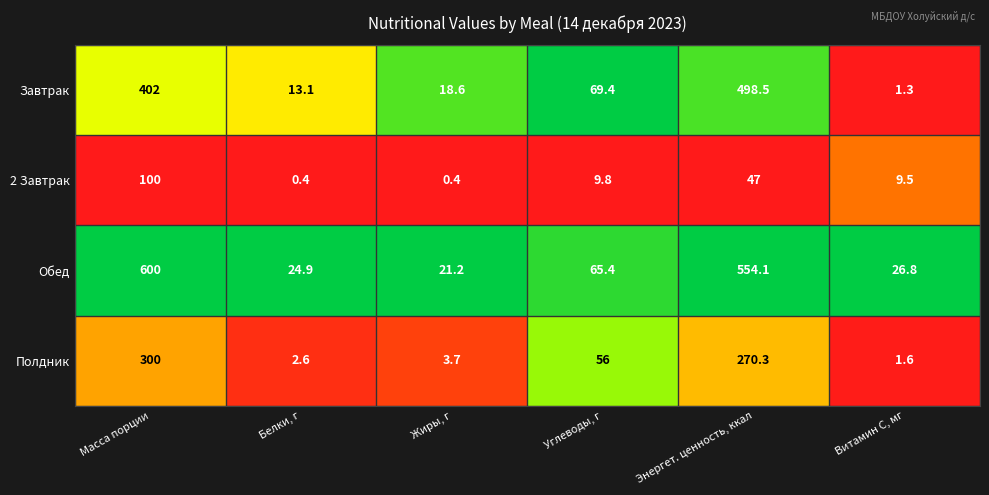

Reading left to right, list all the values displayed in this chart.

Завтрак: 402.0	13.1	18.6	69.4	498.5	1.3
2 Завтрак: 100.0	0.4	0.4	9.8	47.0	9.5
Обед: 600.0	24.9	21.2	65.4	554.1	26.8
Полдник: 300.0	2.6	3.7	56.0	270.3	1.6